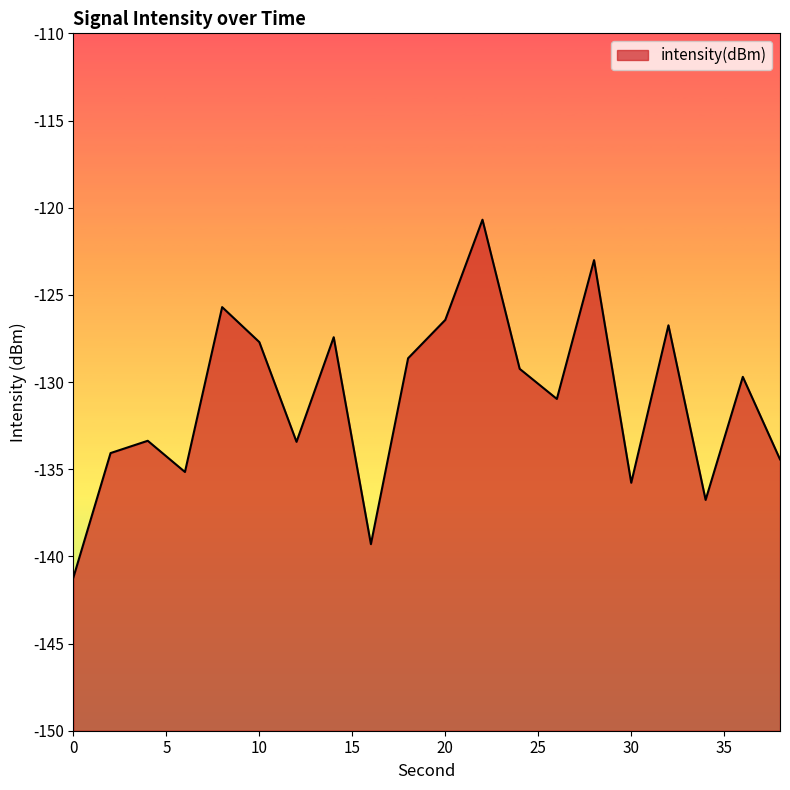

Where does the data first go above -129?

8